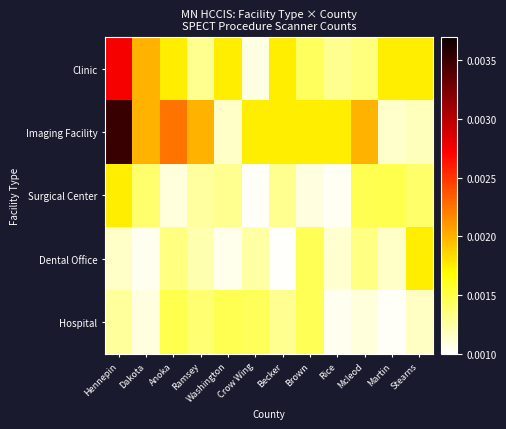

Reading left to right, extract all data points from this chart.

Clinic: Hennepin=0.0	Dakota=0.0	Anoka=0.0	Ramsey=0.0	Washington=0.0	Crow Wing=0.0	Becker=0.0	Brown=0.0	Rice=0.0	Mcleod=0.0	Martin=0.0	Stearns=0.0
Imaging Facility: Hennepin=0.0	Dakota=0.0	Anoka=0.0	Ramsey=0.0	Washington=0.0	Crow Wing=0.0	Becker=0.0	Brown=0.0	Rice=0.0	Mcleod=0.0	Martin=0.0	Stearns=0.0
Surgical Center: Hennepin=0.0	Dakota=0.0	Anoka=0.0	Ramsey=0.0	Washington=0.0	Crow Wing=0.0	Becker=0.0	Brown=0.0	Rice=0.0	Mcleod=0.0	Martin=0.0	Stearns=0.0
Dental Office: Hennepin=0.0	Dakota=0.0	Anoka=0.0	Ramsey=0.0	Washington=0.0	Crow Wing=0.0	Becker=0.0	Brown=0.0	Rice=0.0	Mcleod=0.0	Martin=0.0	Stearns=0.0
Hospital: Hennepin=0.0	Dakota=0.0	Anoka=0.0	Ramsey=0.0	Washington=0.0	Crow Wing=0.0	Becker=0.0	Brown=0.0	Rice=0.0	Mcleod=0.0	Martin=0.0	Stearns=0.0